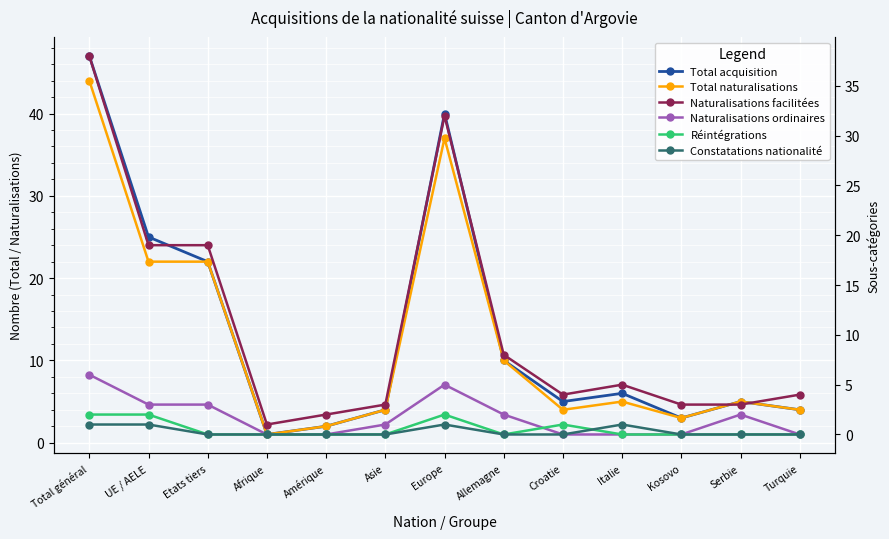

Which series has the widest spread of values?

Total acquisition